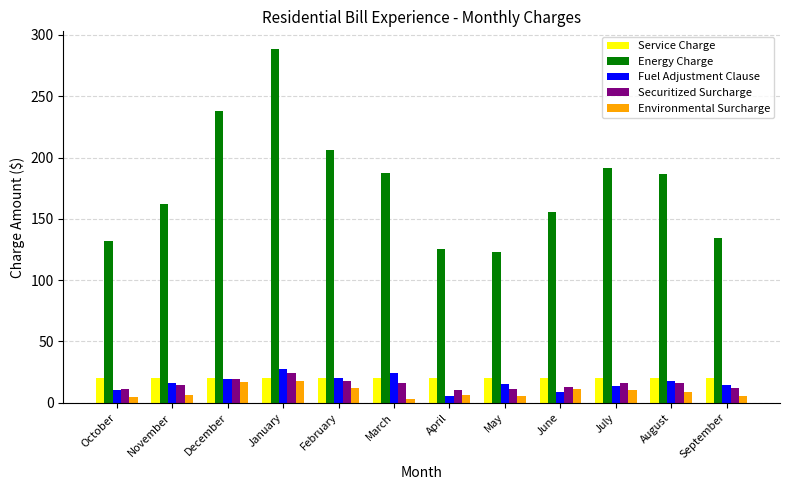

Which series has the largest total across all categories?

Energy Charge